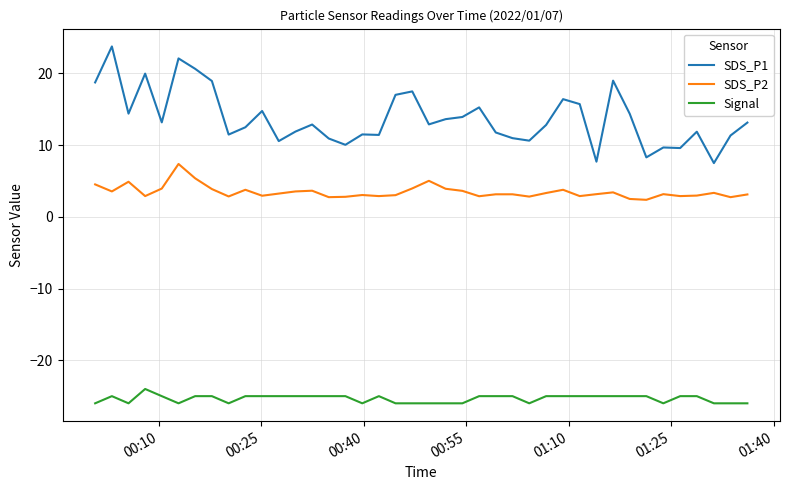

True or false: Signal and SDS_P2 intersect in this chart.

False